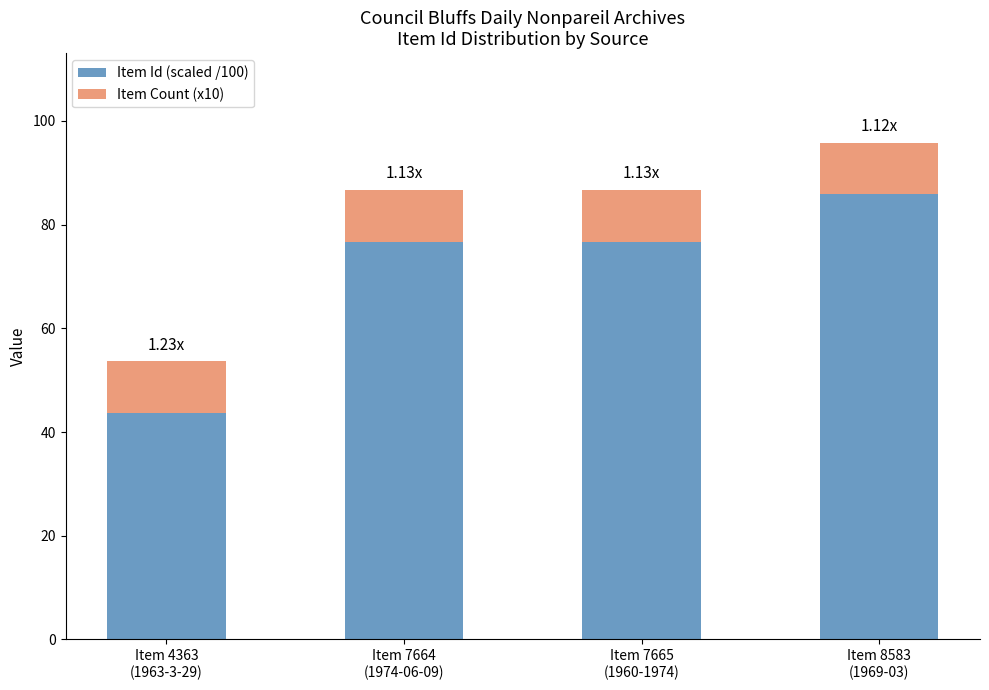

What is the difference between the maximum and minimum values in the Item Id (scaled /100) series?

42.2